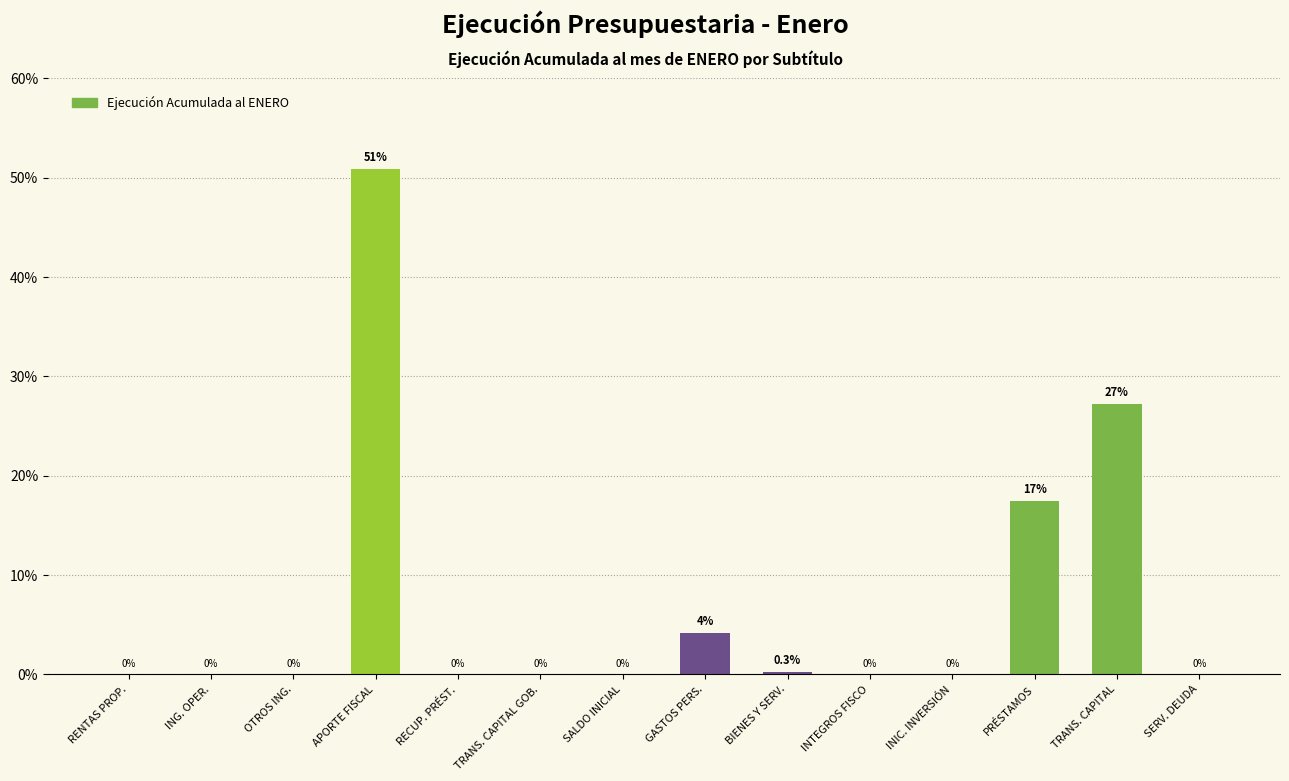

At which category does the chart reach its peak across all series?

APORTE FISCAL